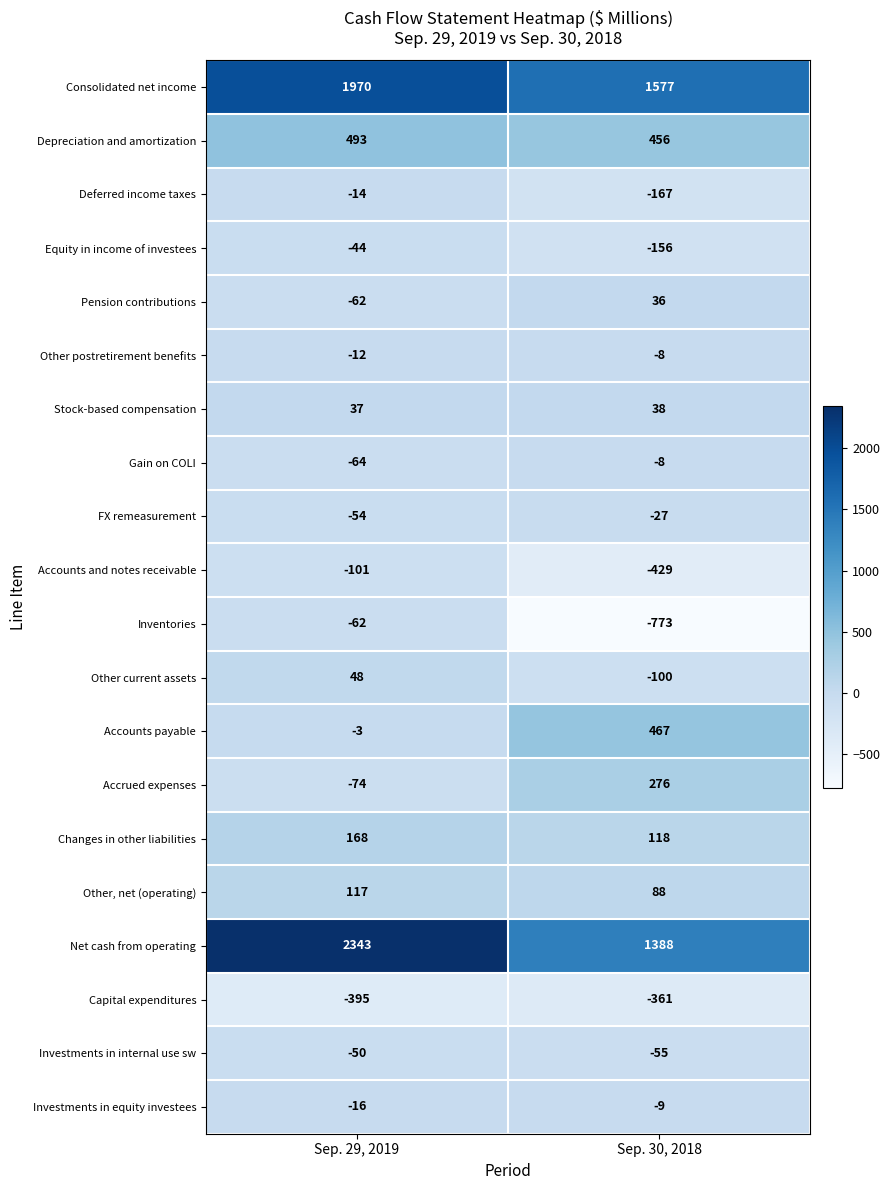

Which series has the largest range (max minus min)?

Net cash from operating